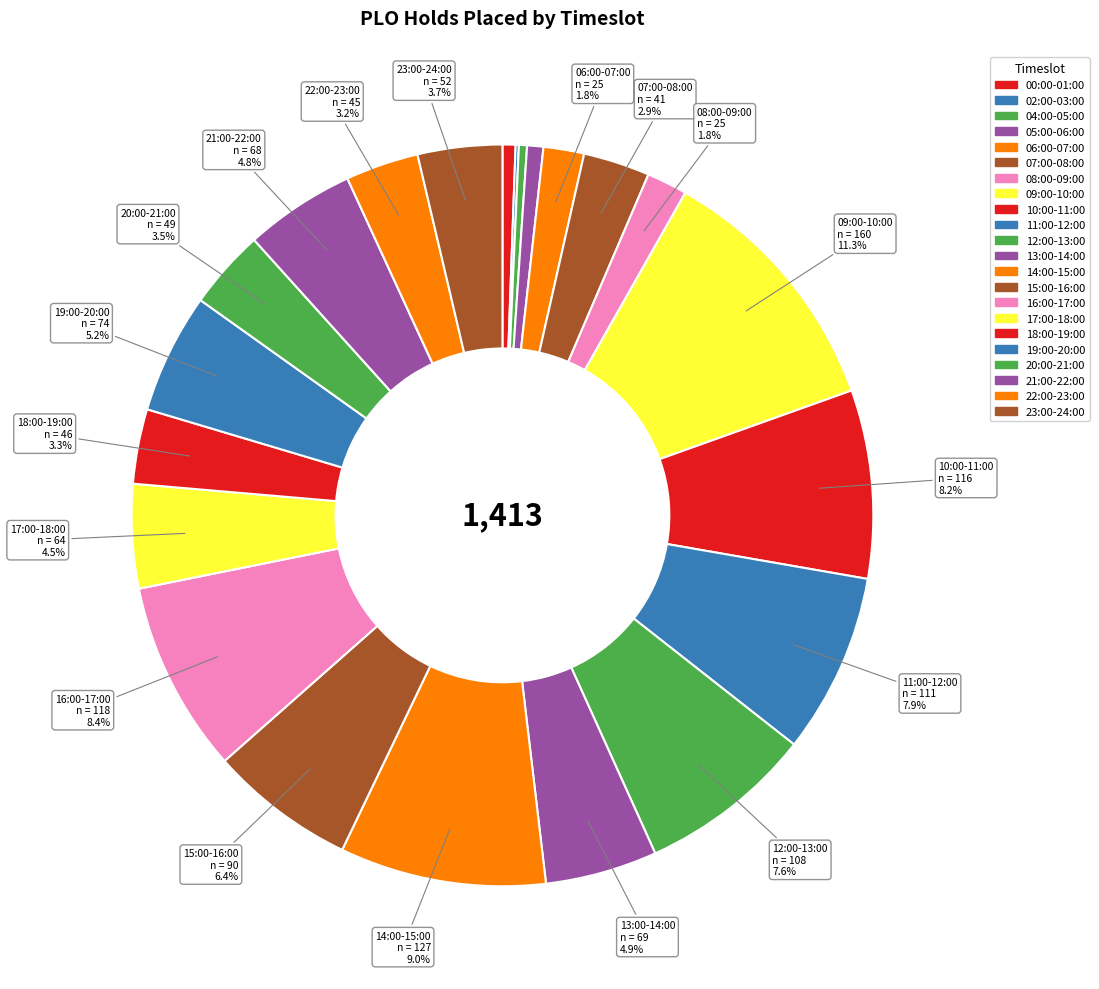

The 07:00-08:00 slice represents 1% of the pie. True or false?

False